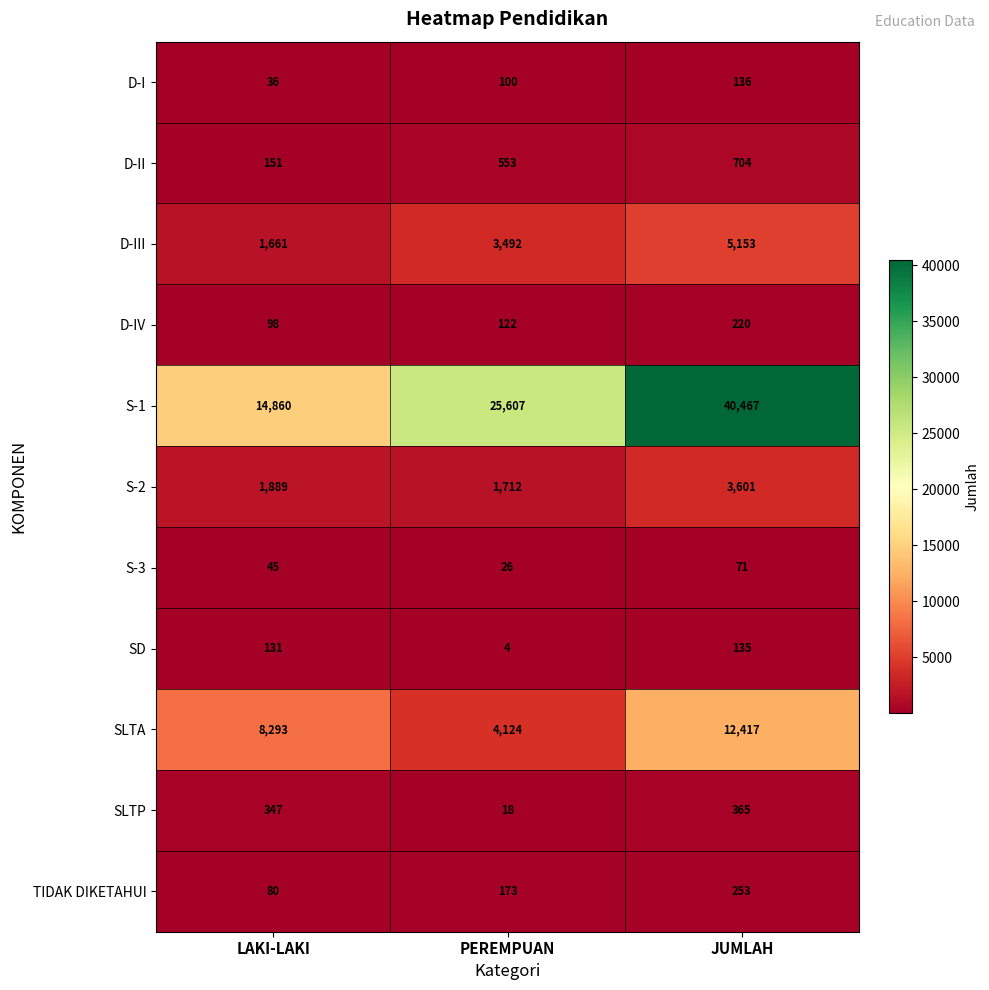

What is the maximum value shown in the chart?

40467